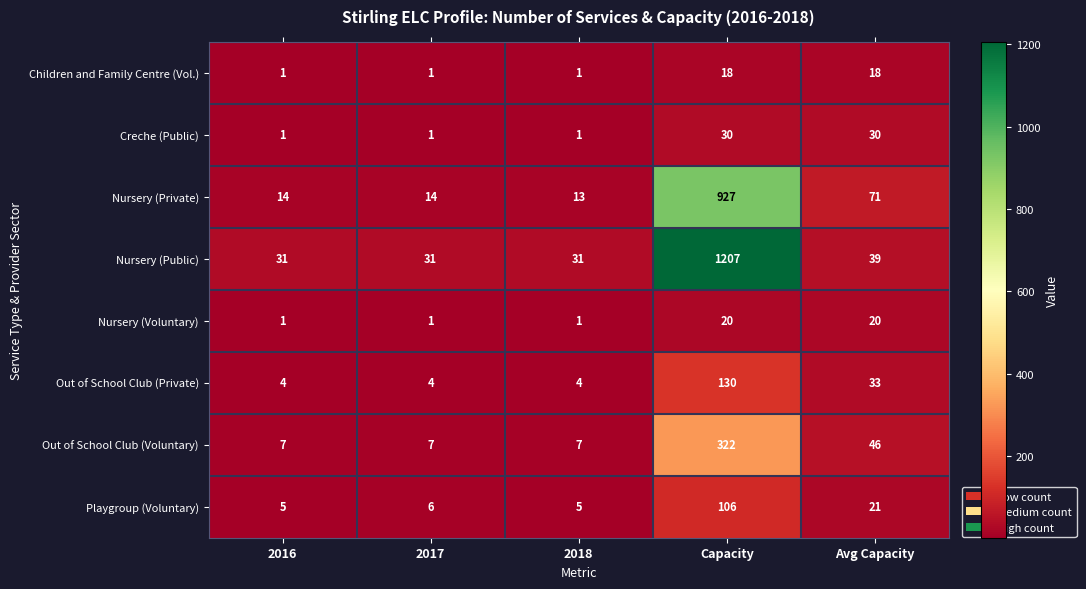

What is the average value of the Creche (Public) series?

13